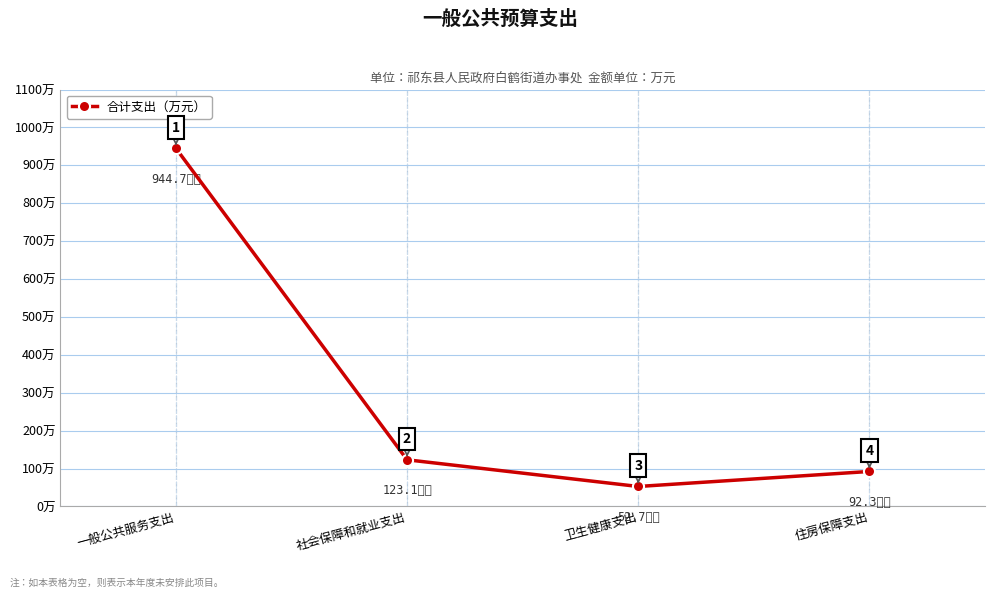

How many distinct data groups are displayed?

1